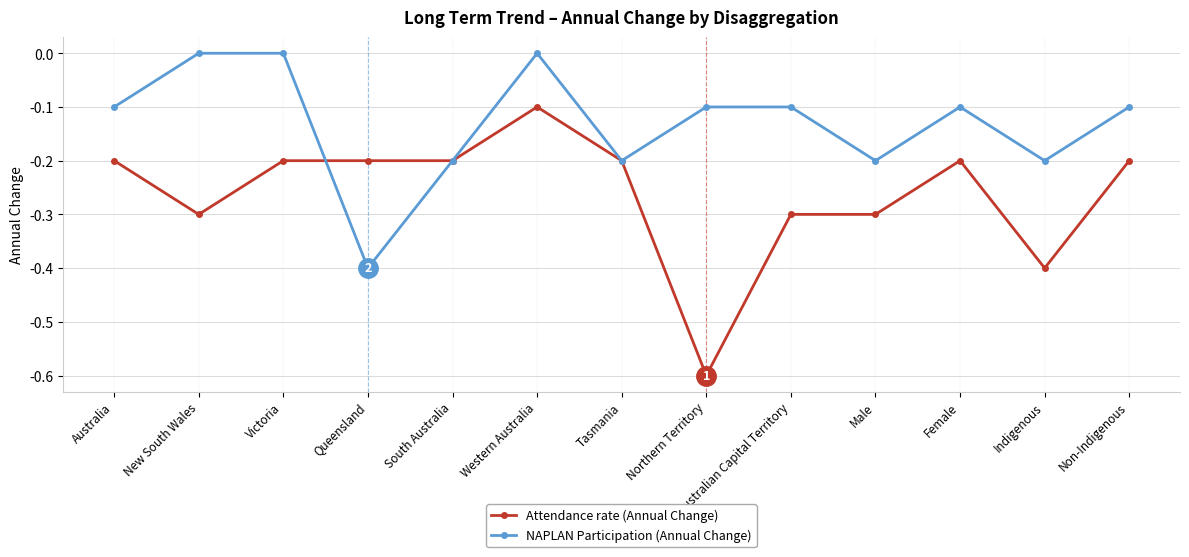

What is the average value of the Attendance rate (Annual Change) series?

-0.3